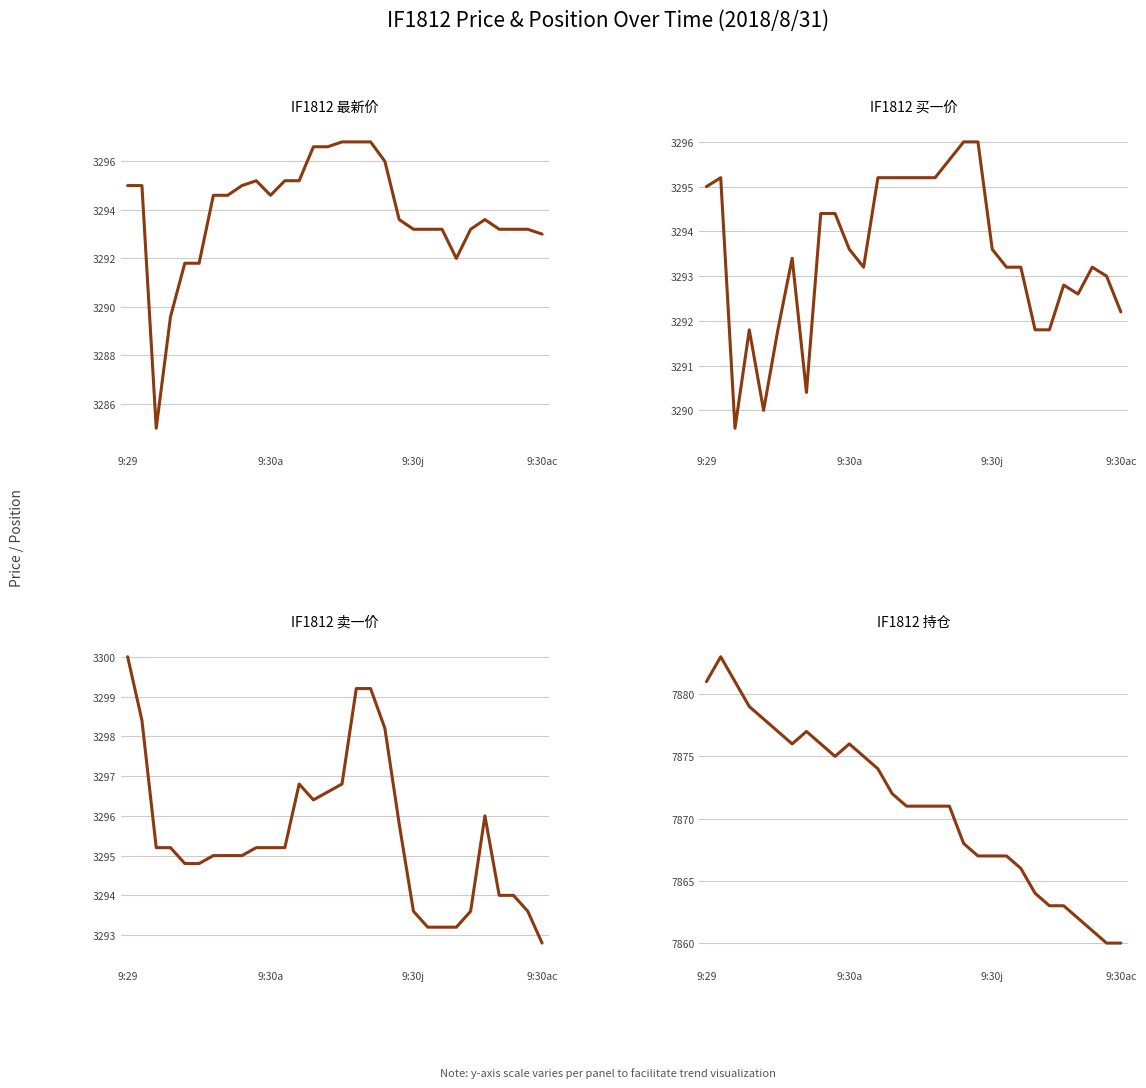

What is the total value across all series at 11?

17758.6